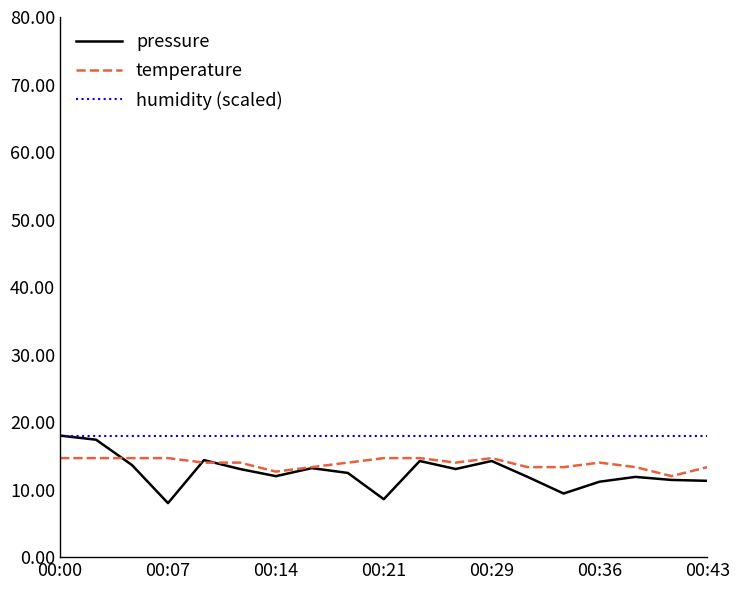

True or false: humidity (scaled) and temperature intersect in this chart.

False